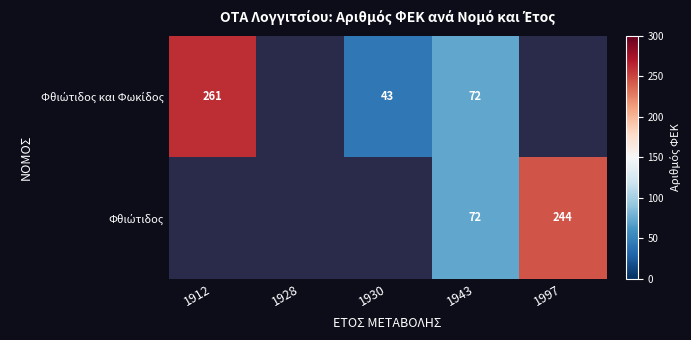

Is the value of Φθιώτιδος at 1997 greater than the value of Φθιώτιδος και Φωκίδος at 1930?

Yes